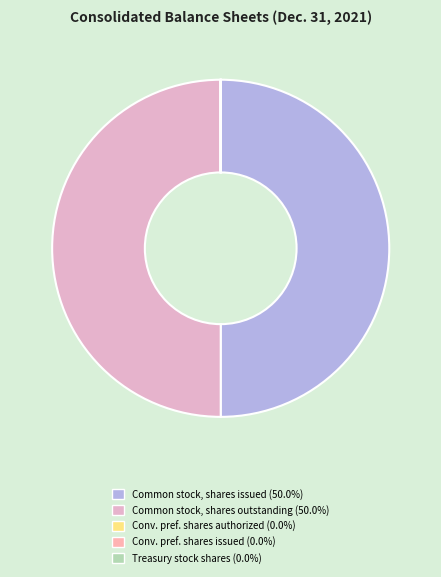

To the nearest percent, what is the difference between the largest and smallest slice percentages?

50%